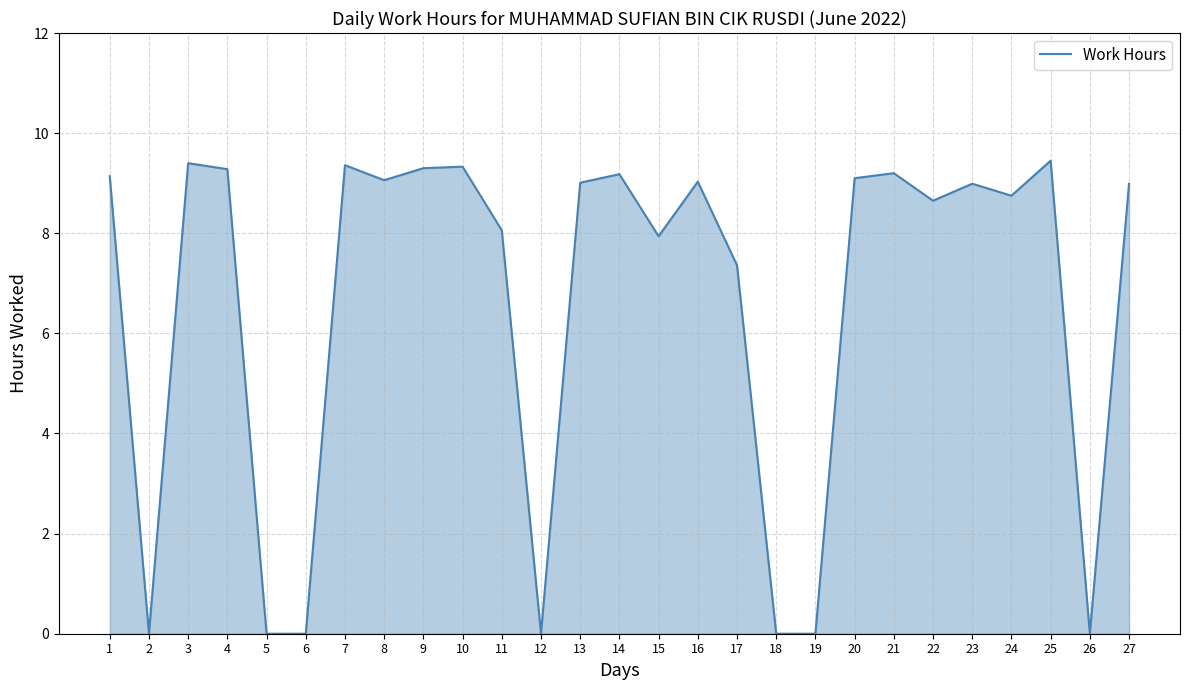

Where is the data nearest to the value 4?

17